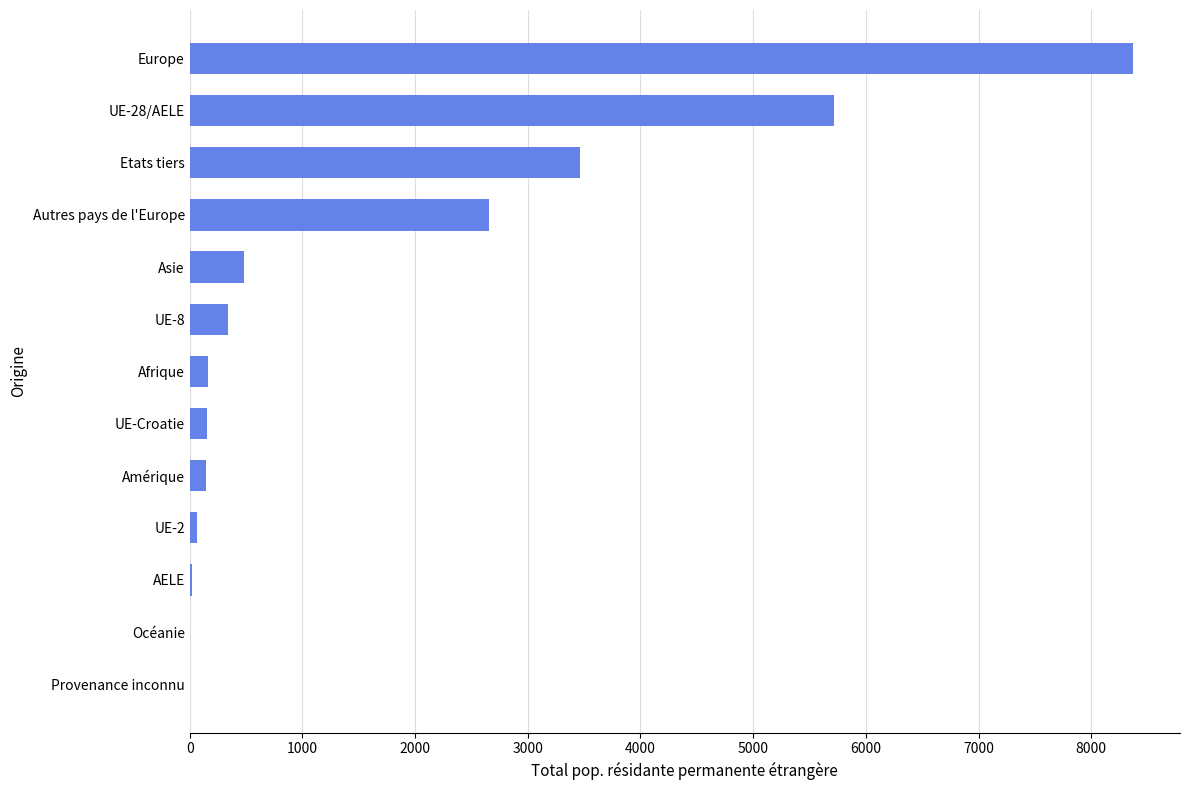

How many data points does each series have?

13